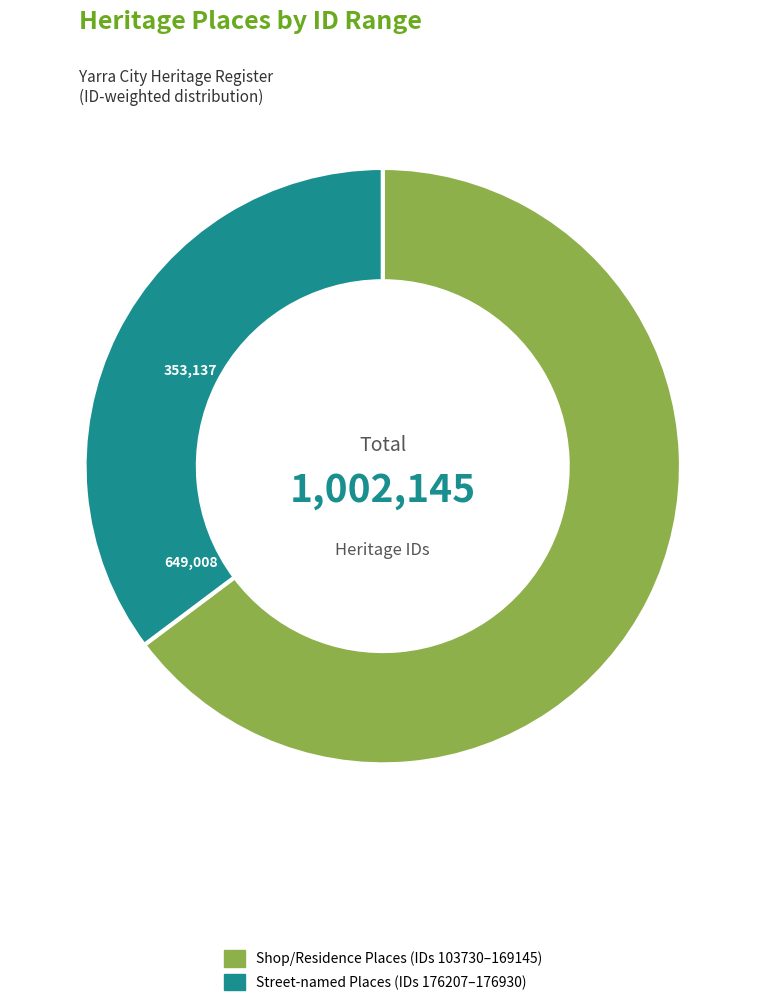

Is there a majority slice in this chart?

Yes